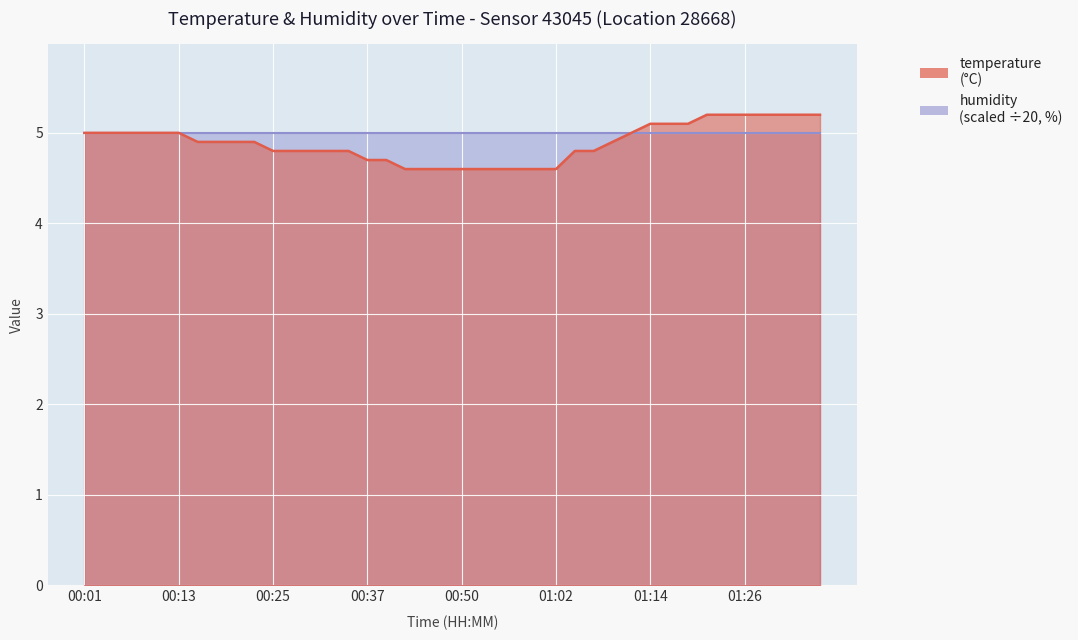

Reading right to left, extract all data points from this chart.

5.2	5.2	5.2	5.2	5.2	5.2	5.2	5.1	5.1	5.1	5.0	4.9	4.8	4.8	4.6	4.6	4.6	4.6	4.6	4.6	4.6	4.6	4.6	4.7	4.7	4.8	4.8	4.8	4.8	4.8	4.9	4.9	4.9	4.9	5.0	5.0	5.0	5.0	5.0	5.0